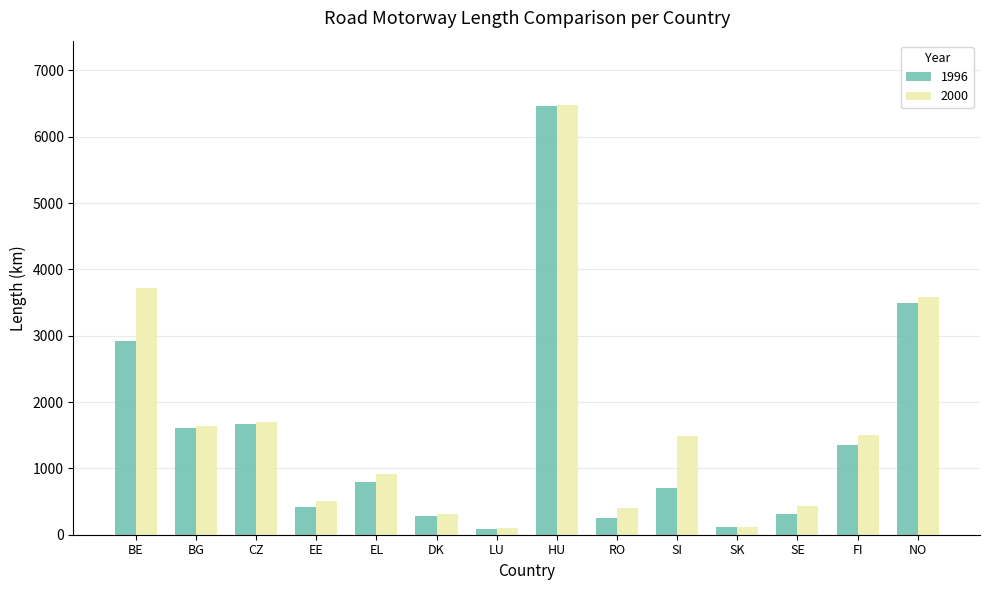

What are all the series names shown in the legend?

1996, 2000